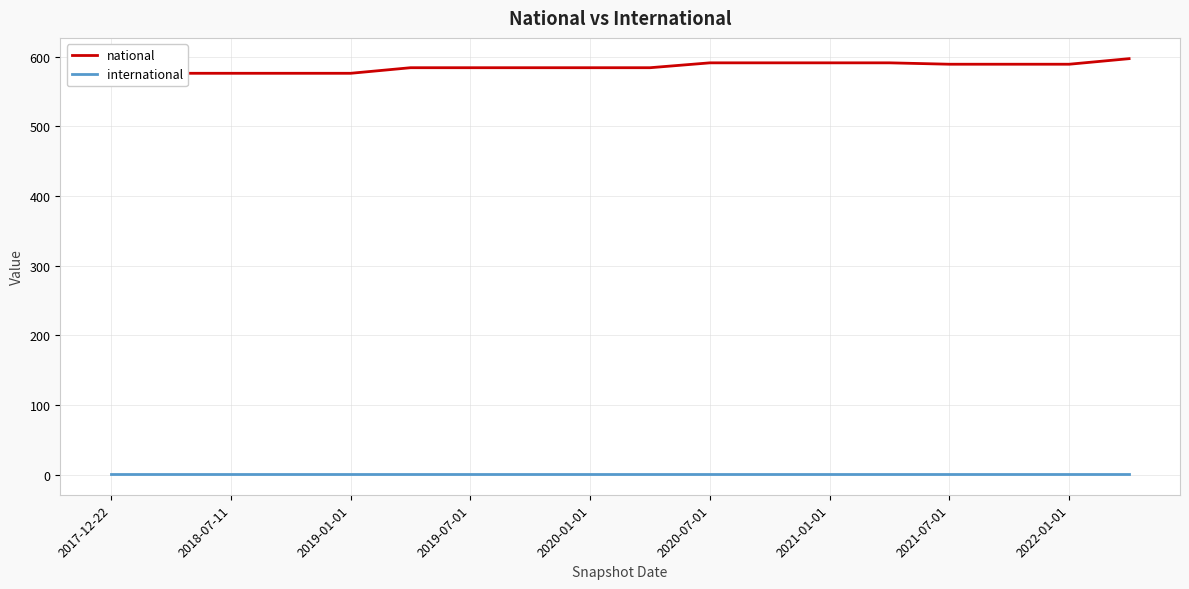

True or false: national has a value of 839 at 2022-01-01.

False